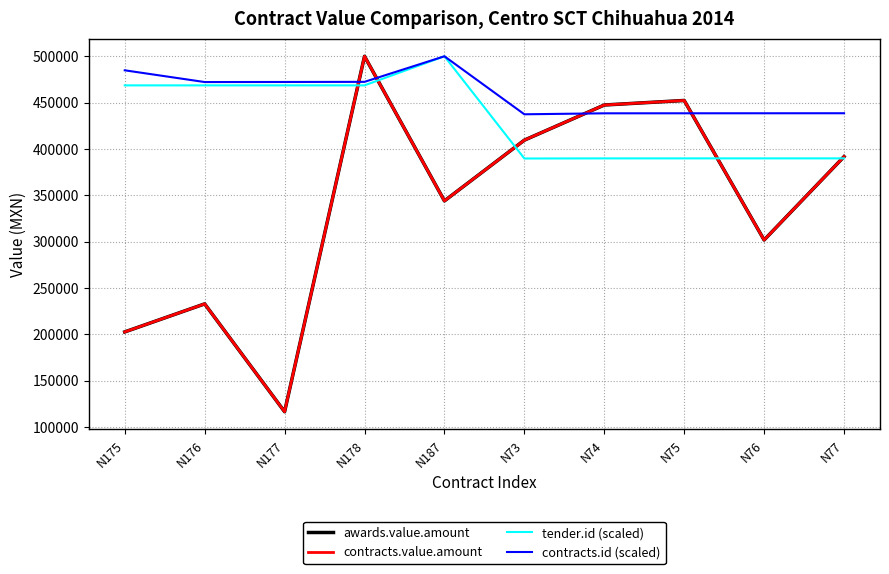

Read the contracts.id (scaled) value at N175.

484867.7